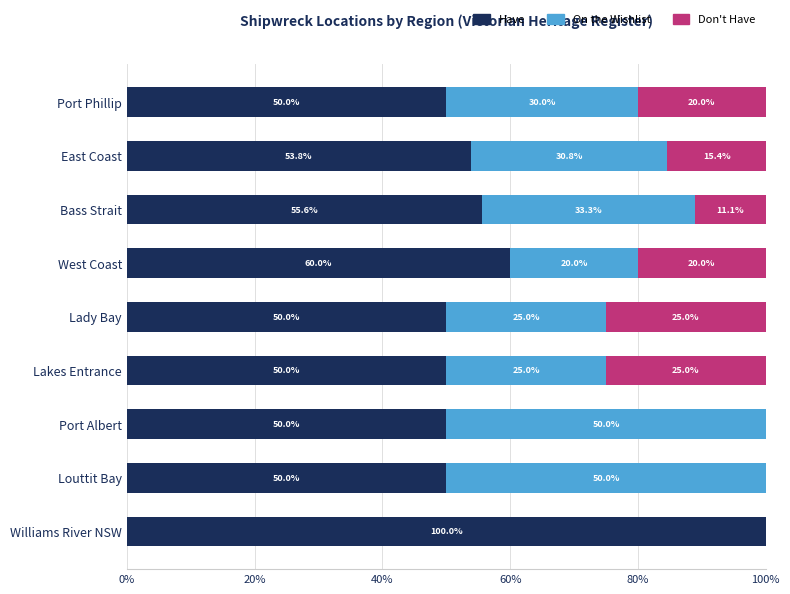

Which category has the highest value in the Have series?

Williams River NSW